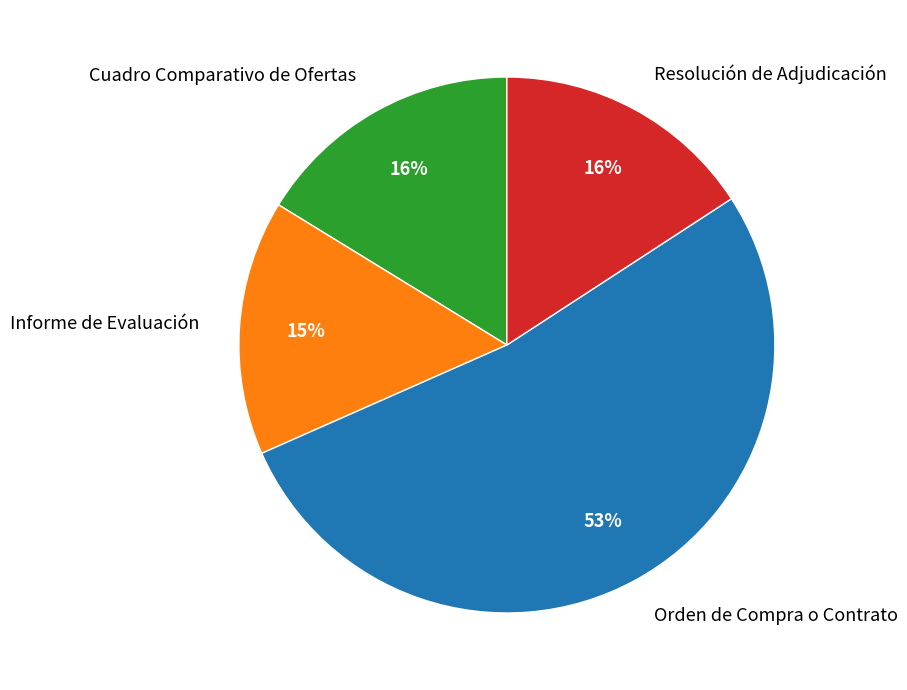

To the nearest percent, what is the average slice percentage?

25%